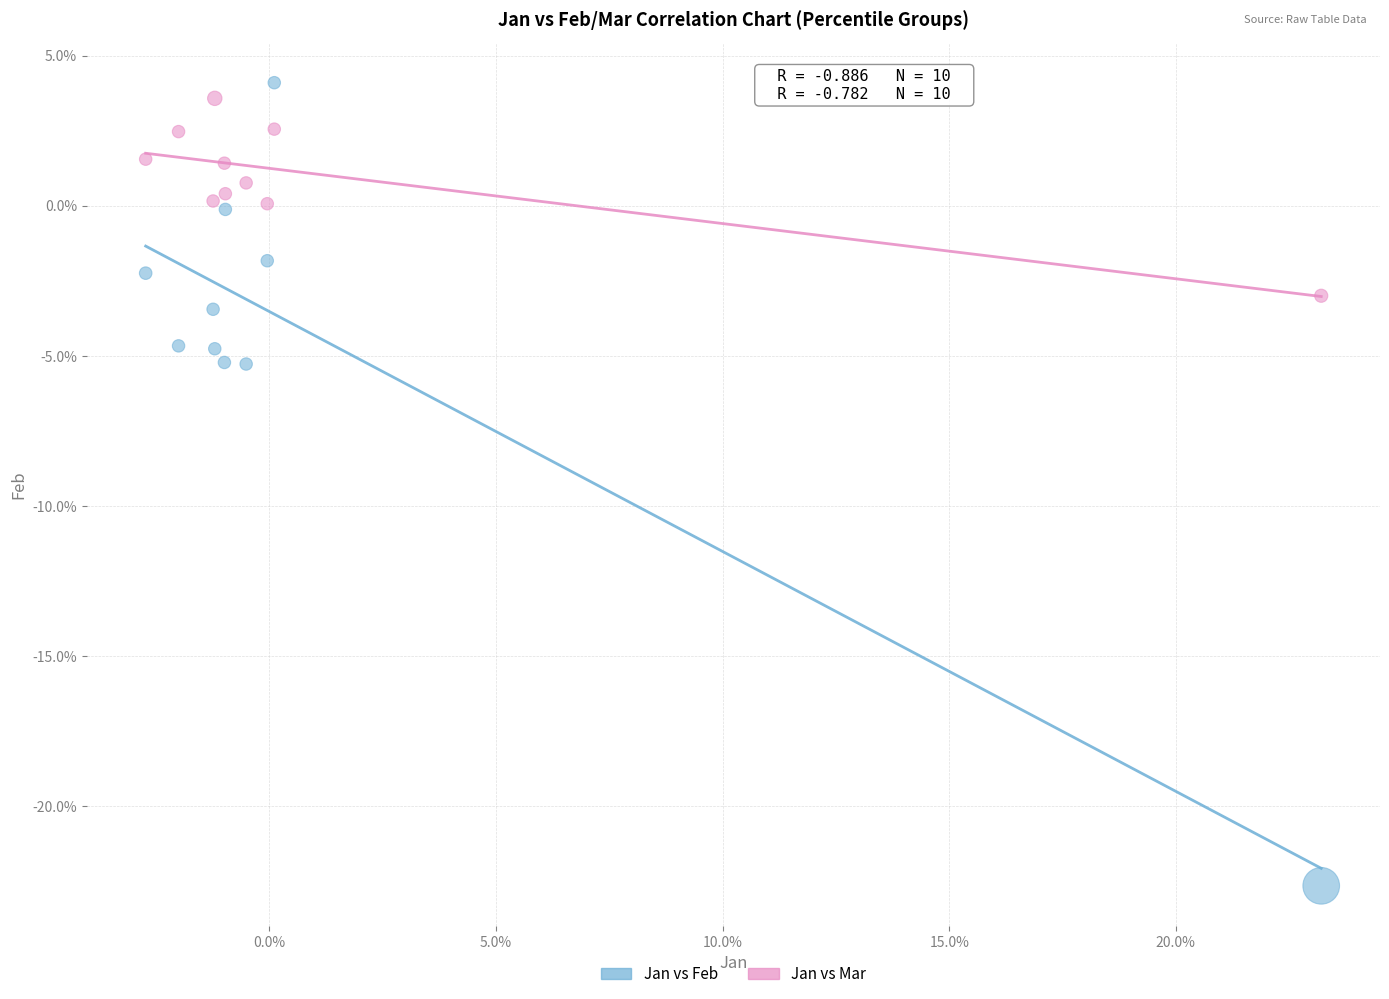

Which series reaches the maximum Y coordinate?

Jan vs Feb